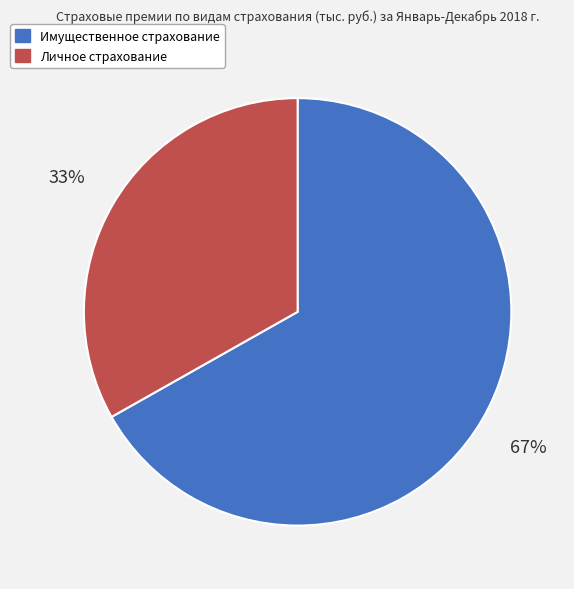

To the nearest percent, what is the combined percentage of Личное страхование and Имущественное страхование?

100%